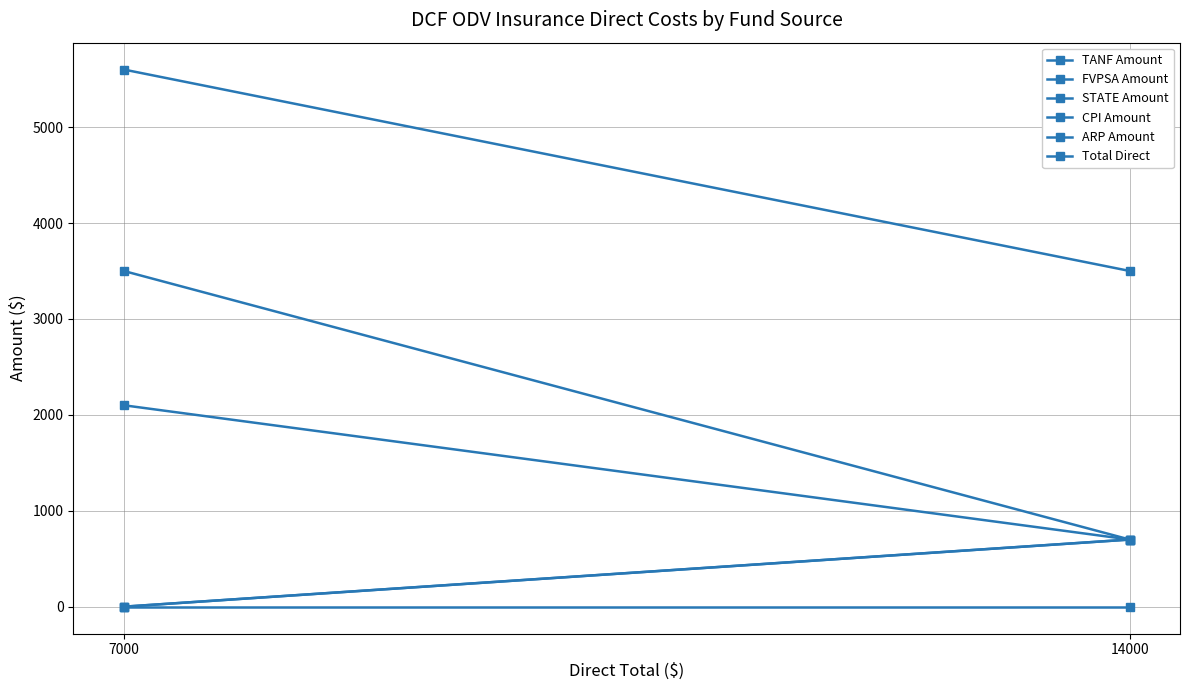

Which series has the largest range (max minus min)?

TANF Amount